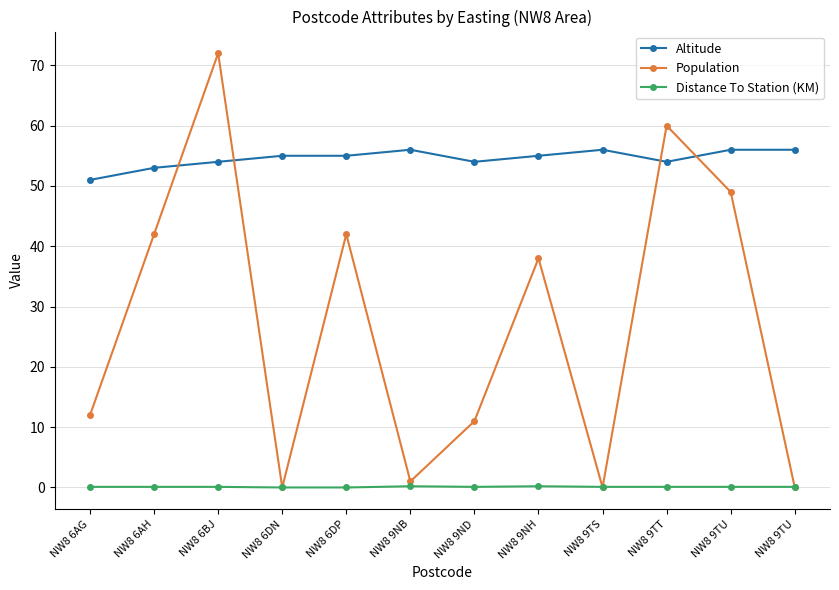

What is the approximate value of Altitude at NW8 6AH?

53.0